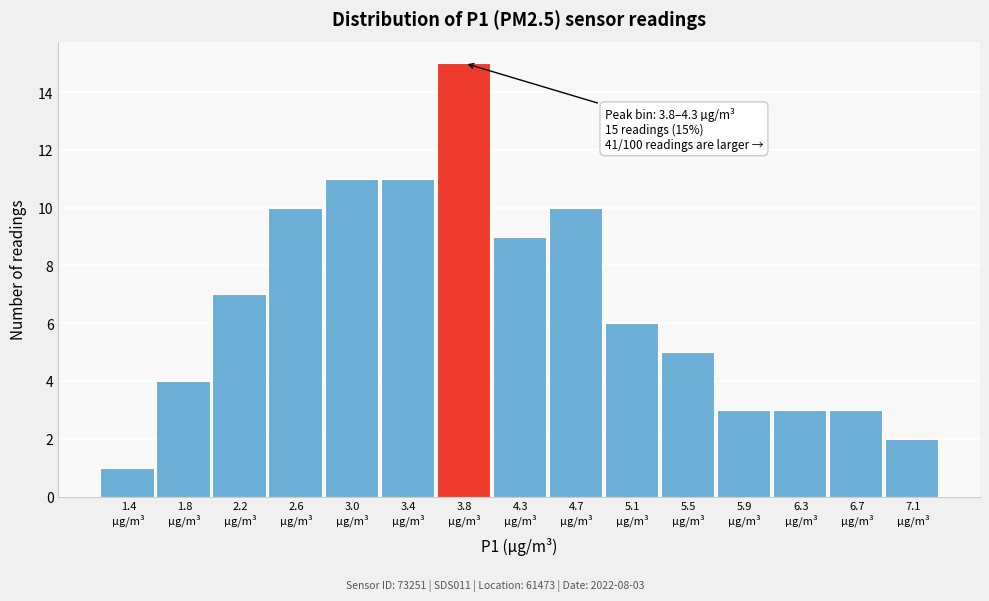

Reading left to right, list all the values displayed in this chart.

1	4	7	10	11	11	15	9	10	6	5	3	3	3	2